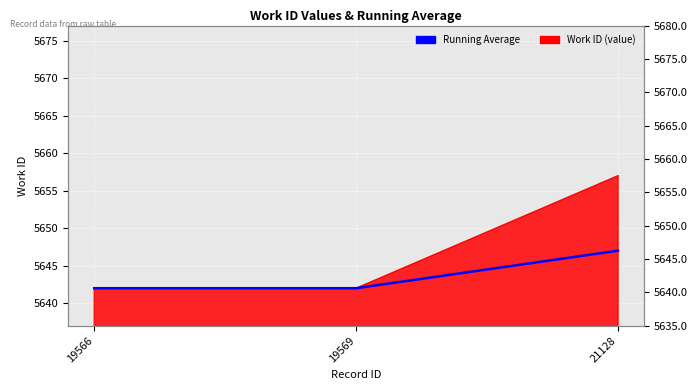

Where is the data nearest to the value 5644?

19566